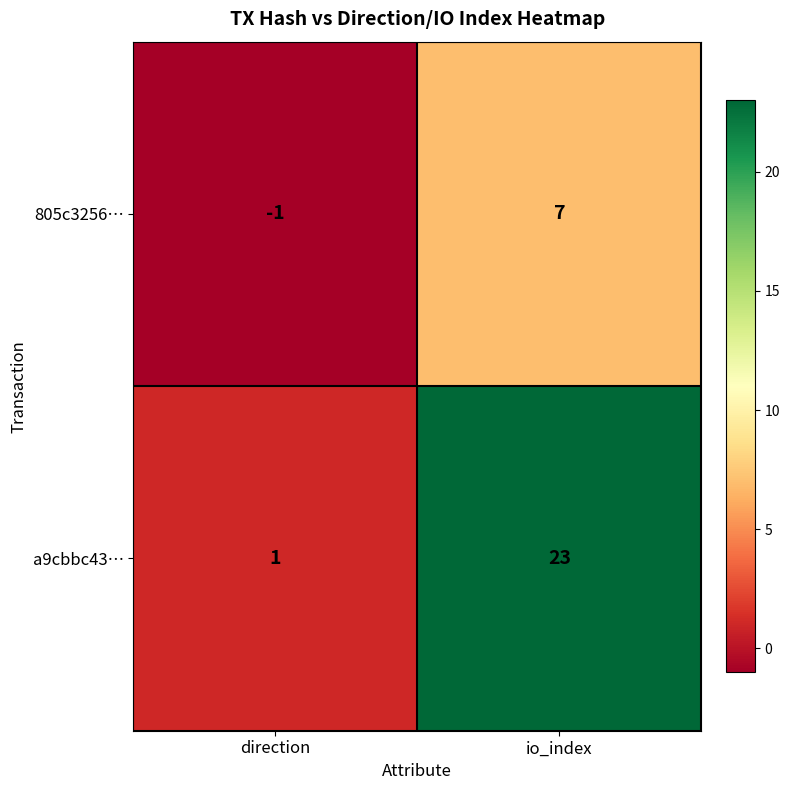

Where is a9cbbc43… nearest to the value 12?

direction